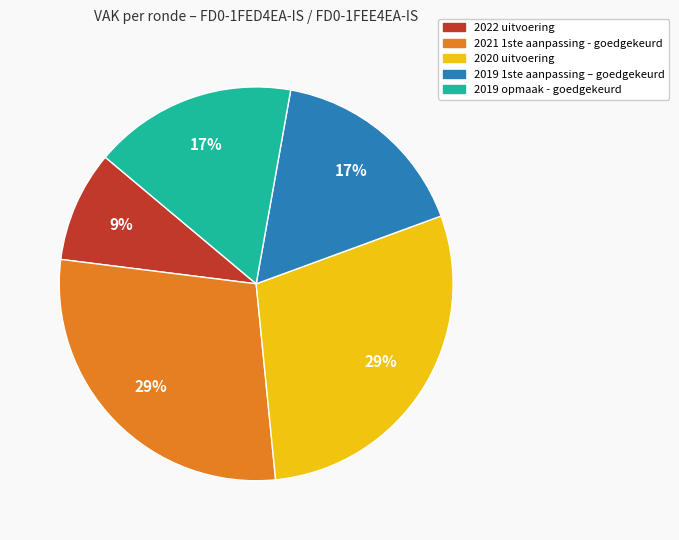

To the nearest percent, what is the difference between the 2022 uitvoering and 2019 opmaak - goedgekeurd slice percentages?

8%